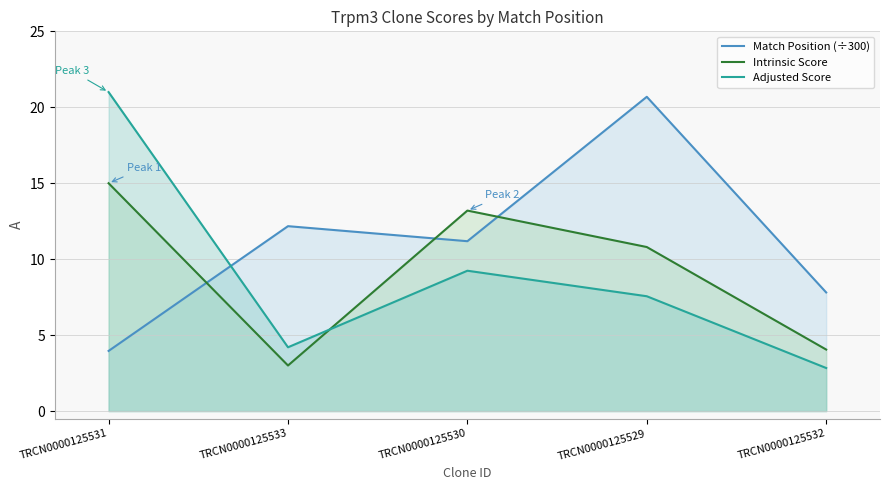

At how many categories does at least one series exceed 18?

2